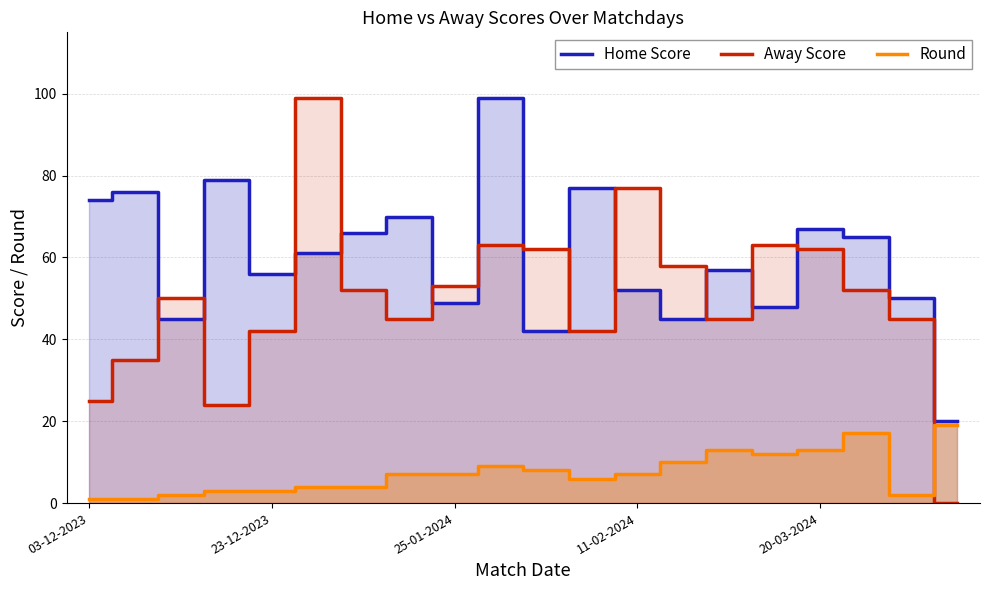

True or false: Round and Away Score cross at least once.

True